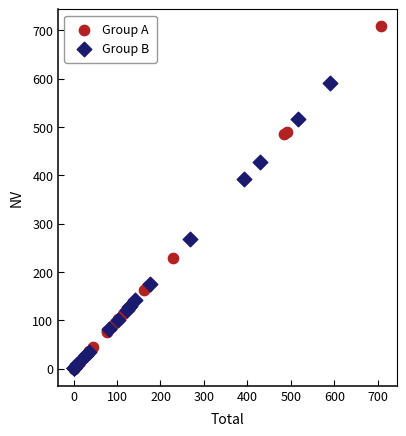

Which series has the largest Y range (max minus min)?

Group A